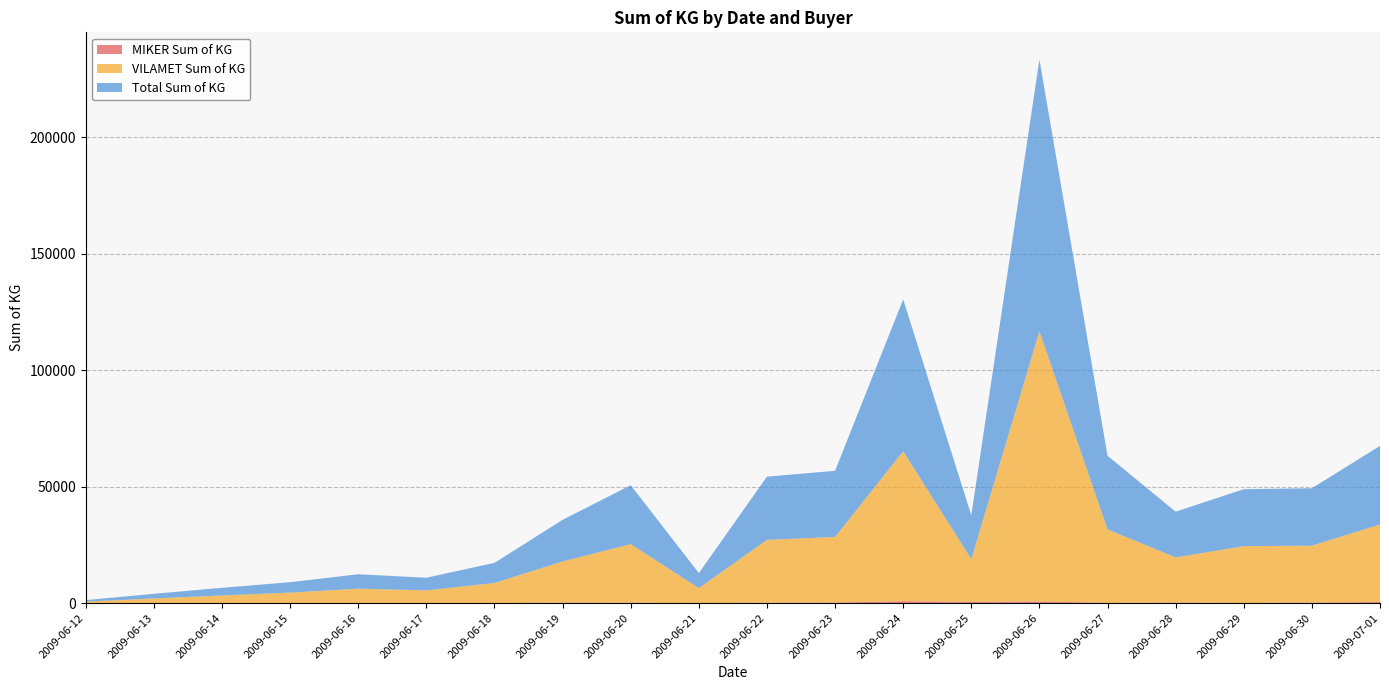

Reading left to right, transcribe all the data shown in this chart.

MIKER Sum of KG: 2.5	9.0	12.0	11.0	8.5	39.5	15.5	162.1	140.5	57.1	130.8	256.3	799.0	510.3	713.4	85.0	197.6	77.5	195.8	471.9
VILAMET Sum of KG: 634.4	1986.6	3265.7	4475.1	6179.8	5406.5	8617.3	17711.6	25168.2	6384.9	27017.2	28138.3	64402.6	18340.4	115981.4	31551.8	19418.9	24372.3	24464.0	33279.0
Total Sum of KG: 636.9	1995.6	3277.7	4486.1	6188.3	5446.0	8632.8	17873.7	25308.7	6442.0	27148.0	28394.6	65201.6	18850.7	116694.8	31636.8	19616.5	24449.8	24659.8	33750.9